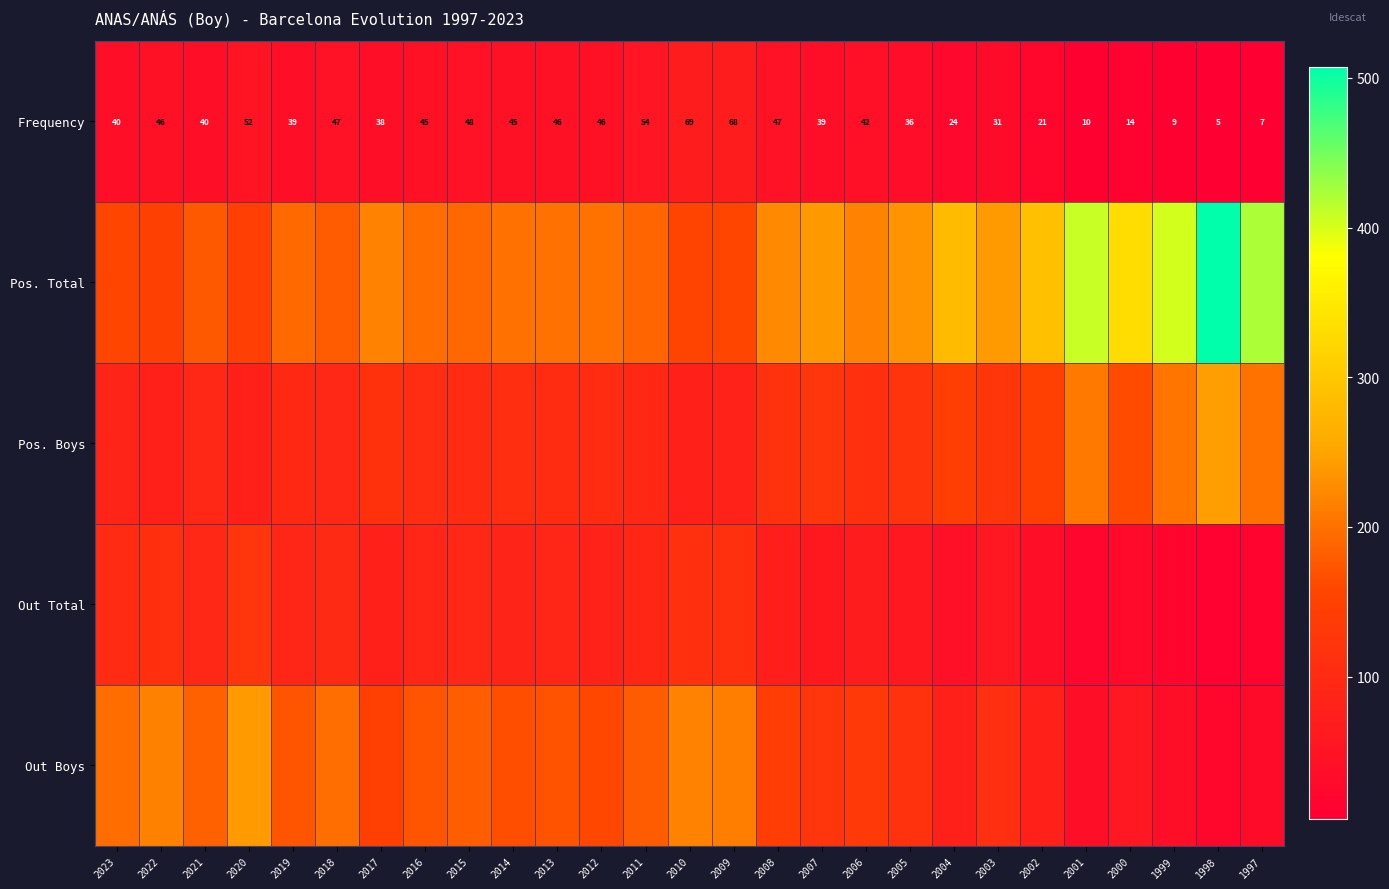

The value of Frequency at 2010 is 92. True or false?

False